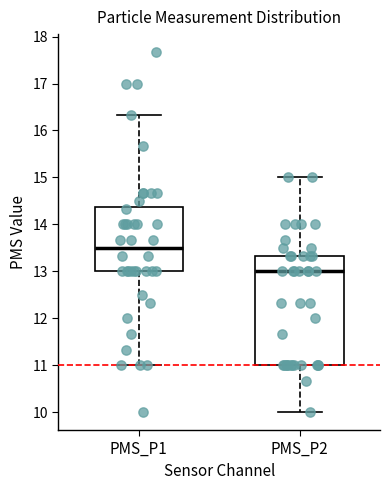

Reading left to right, transcribe this box plot: for each box, give where its median line is, the range the box spans, and where its two whiskers end, as read against the y-axis. The values are not printed on the chart, so give them approximately, as read against the axis.

PMS_P1: median 13.5, box 13.0 to 14.4, whiskers 11.0 to 16.3
PMS_P2: median 13.0, box 11.0 to 13.3, whiskers 10.0 to 15.0